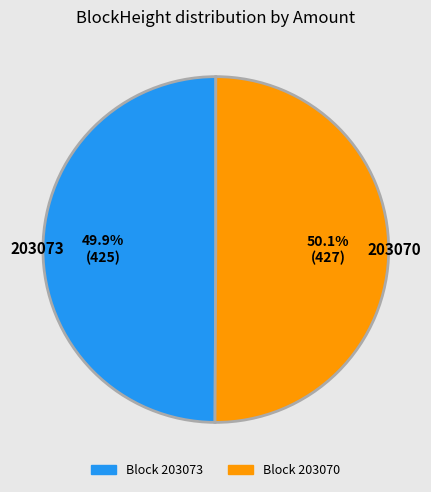

Does any single category account for the majority?

Yes